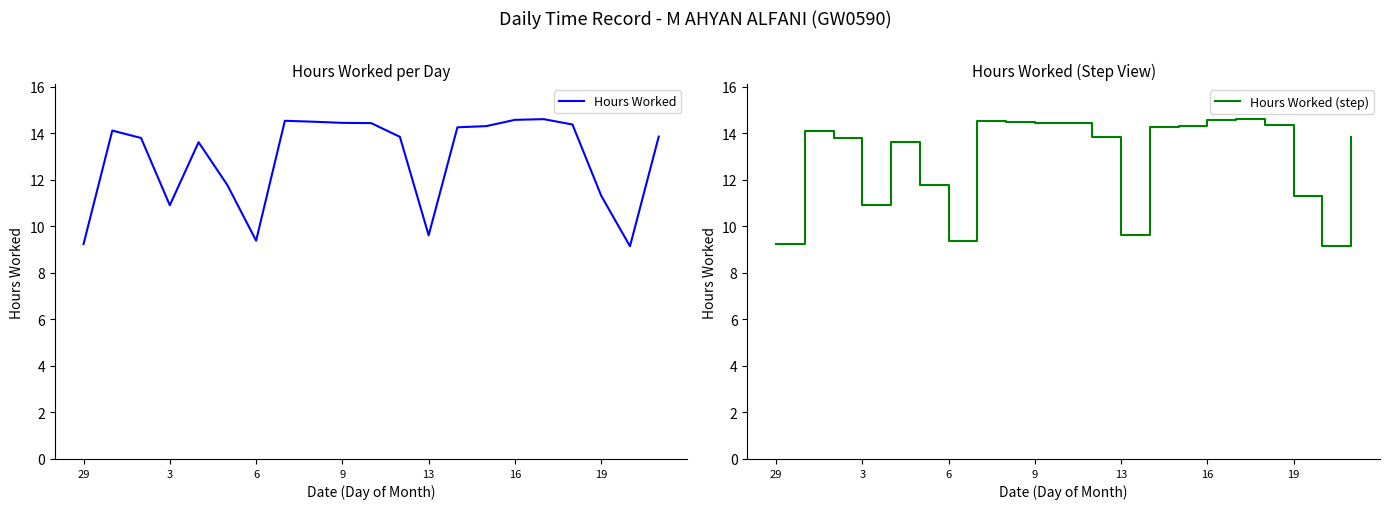

What is the minimum value for Hours Worked (step)?

9.1